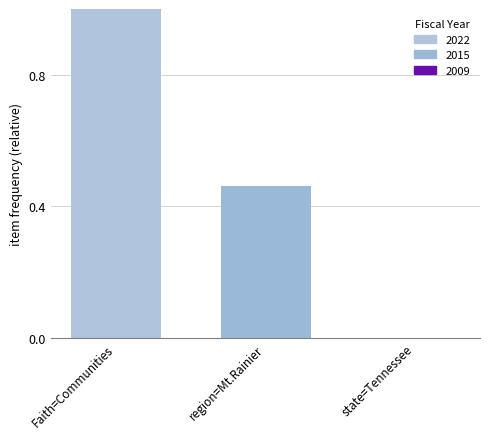

Which label corresponds to the largest value in the chart?

Faith=Communities